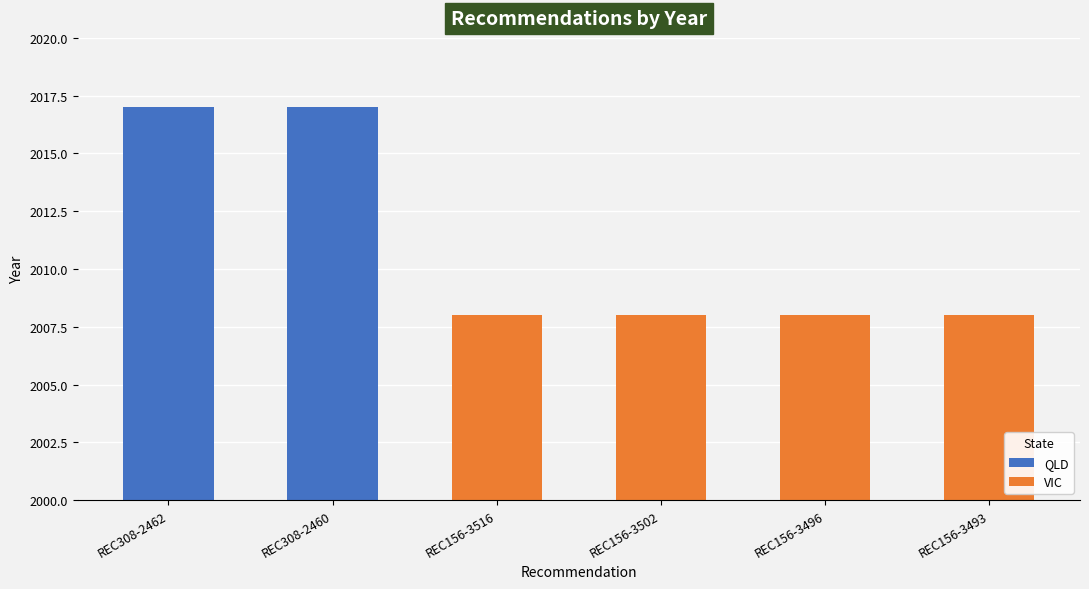

What is the minimum value shown in the chart?

2008